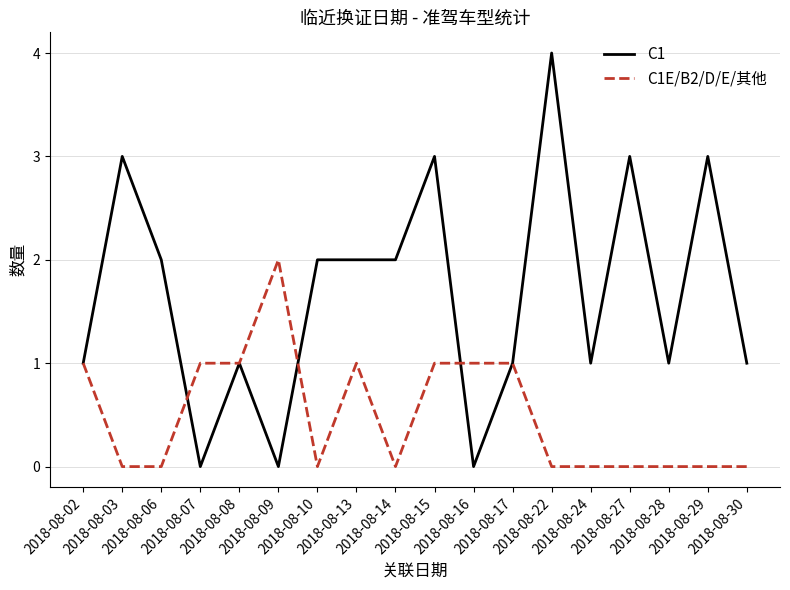

True or false: C1E/B2/D/E/其他 and C1 intersect in this chart.

True